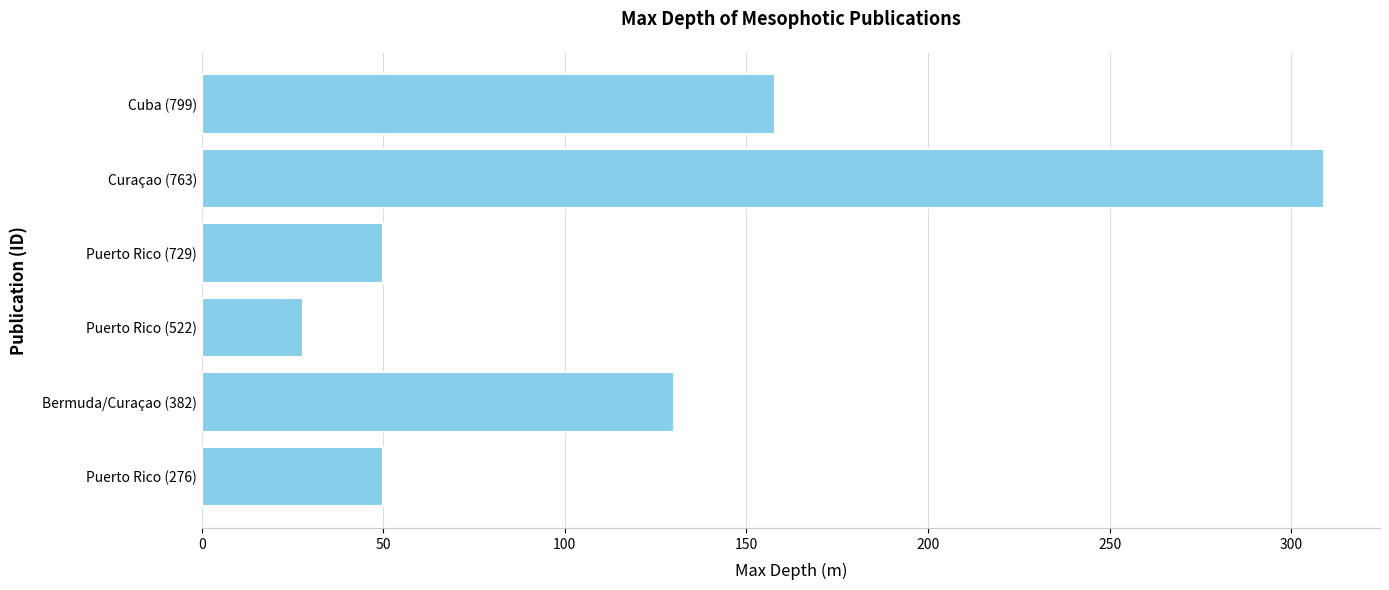

Are the bars grouped side by side (vs. stacked)?

No